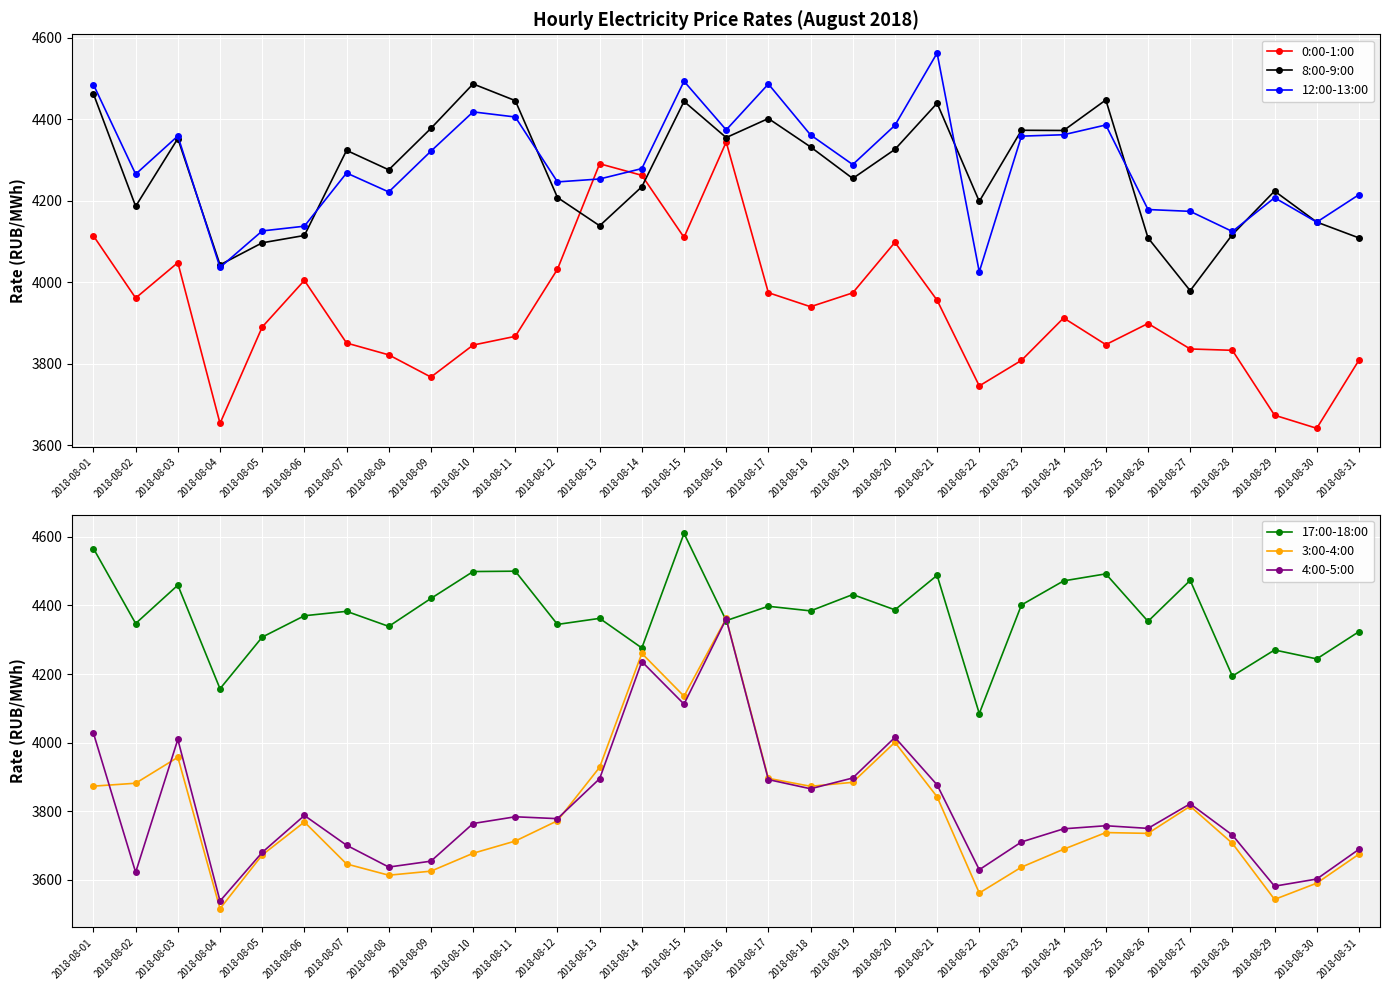

At how many categories does at least one series exceed 4138?

31